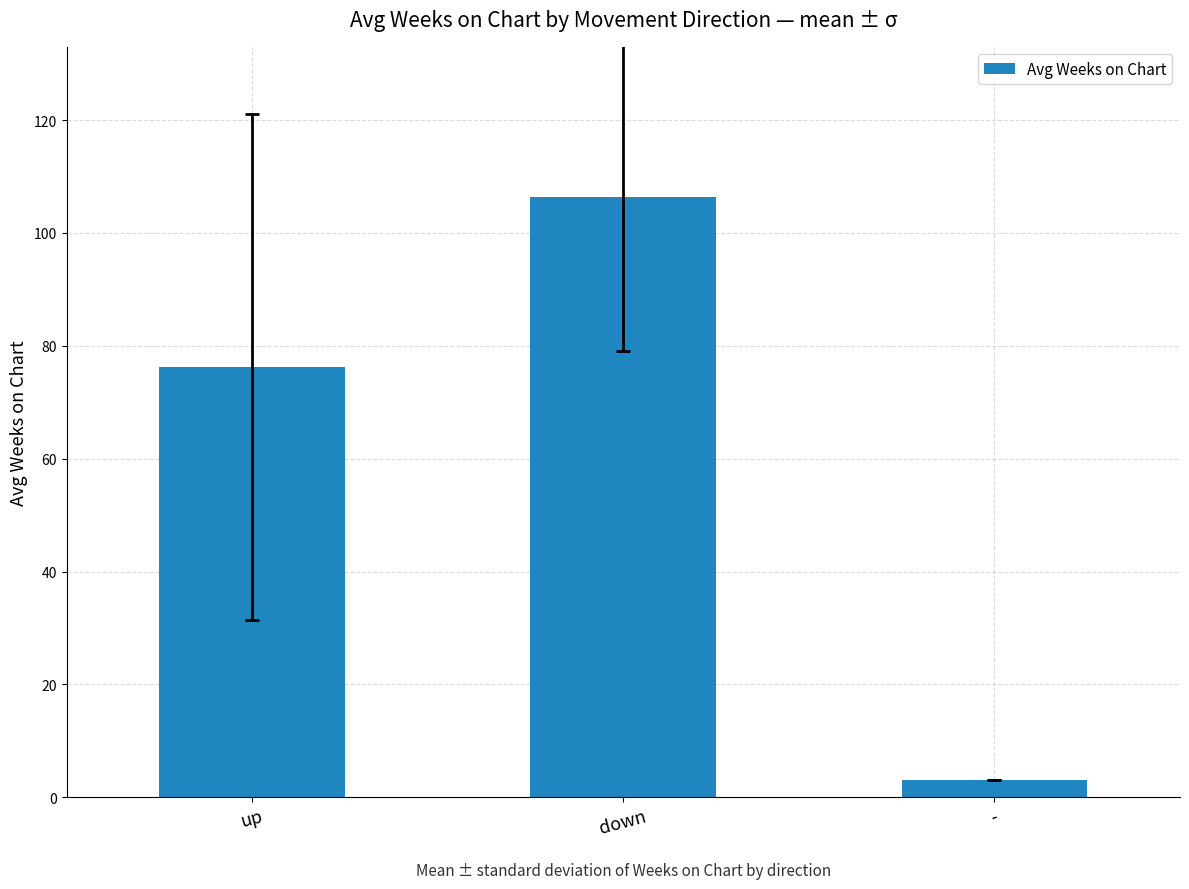

How many categories are shown in the chart?

3